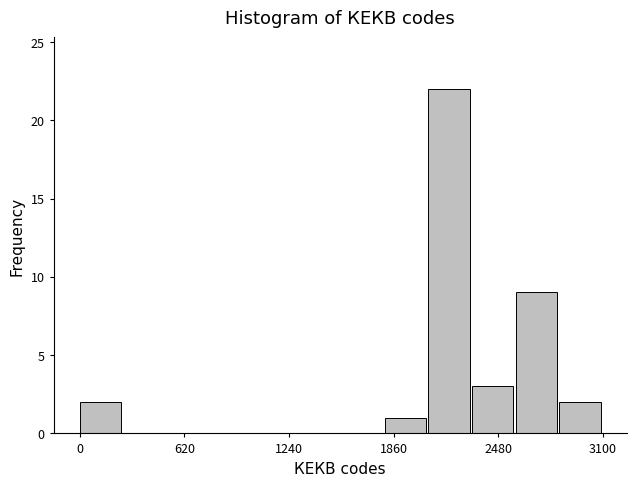

Read against the x-axis, roughly where is the centre of the tallest bar?

2200